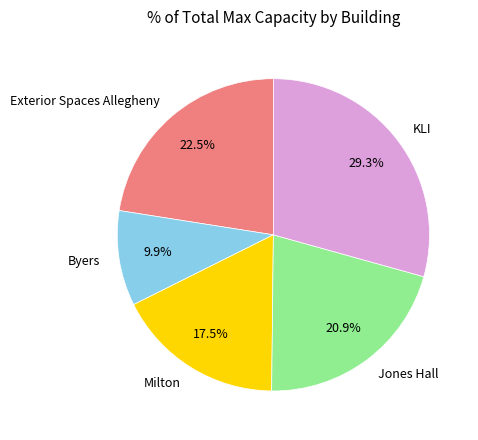

Is there any slice that represents more than half of the pie?

No